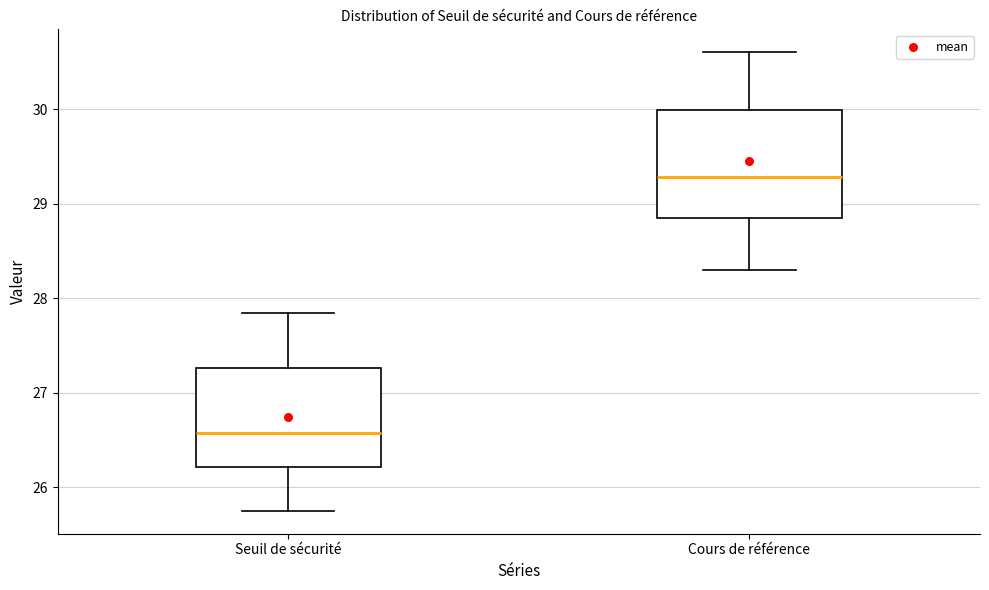

Where does the median line of the box for Seuil de sécurité sit on the y-axis? The values are not printed on the chart, so give them approximately, as read against the axis.

26.6